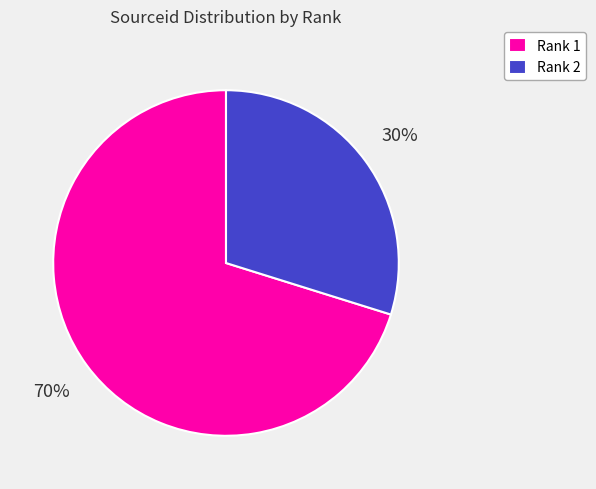

To the nearest percent, what is the difference between the largest and smallest slice percentages?

40%